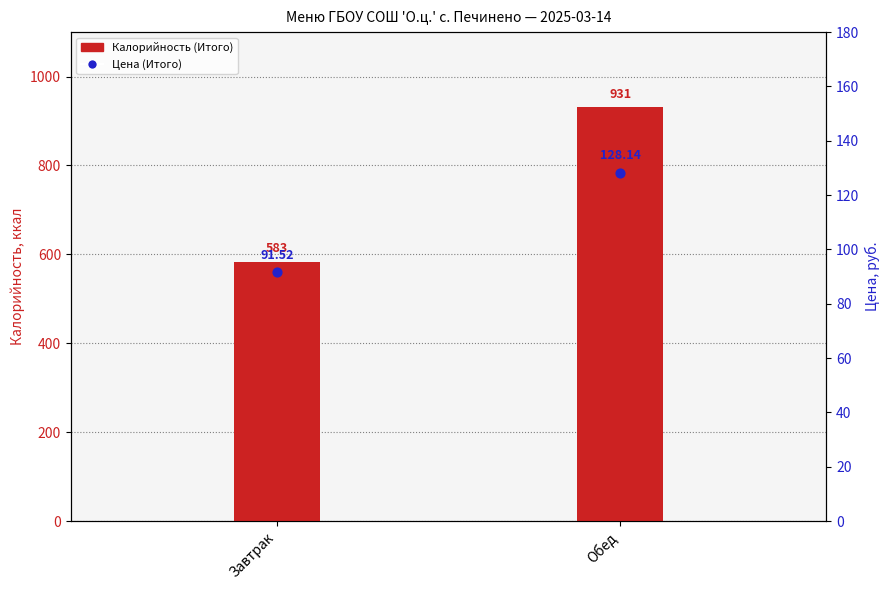

Which series contains the lowest Y value?

Цена (Итого)